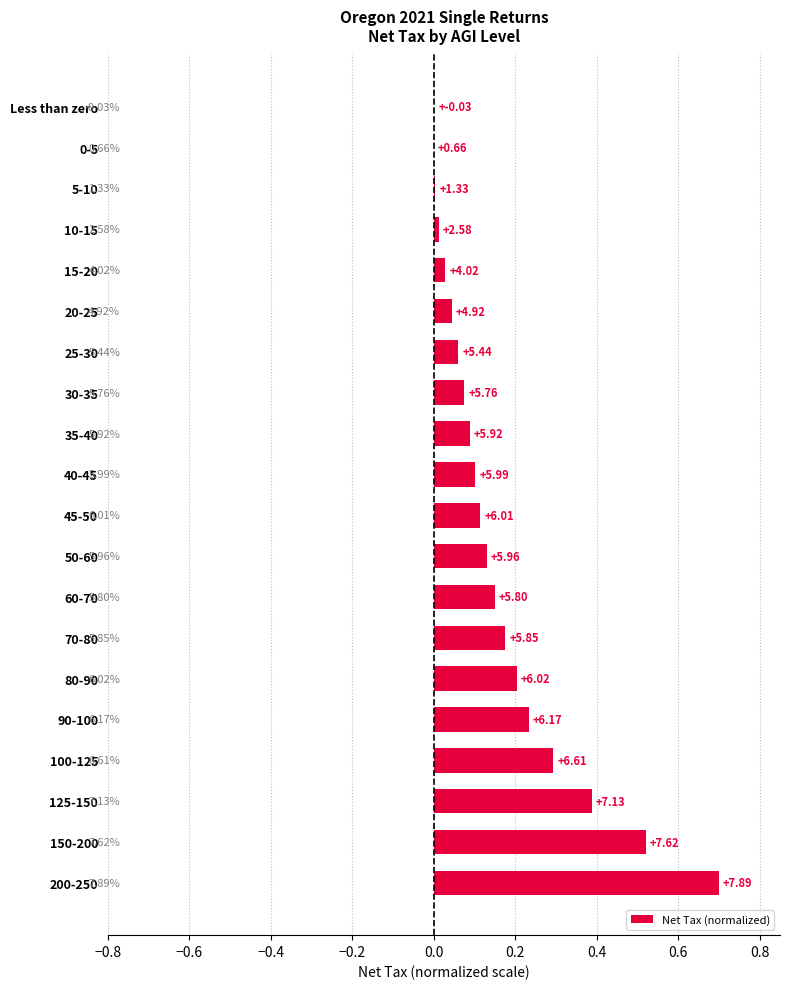

Are the bars horizontal?

Yes